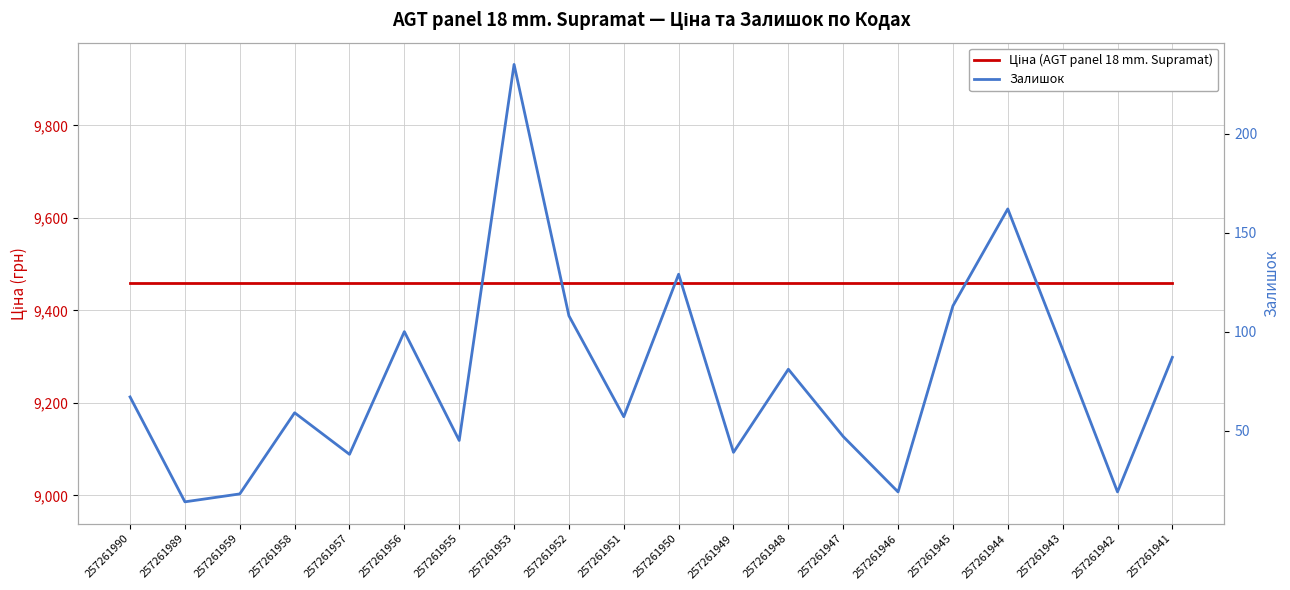

True or false: Залишок and Ціна (AGT panel 18 mm. Supramat) intersect in this chart.

False